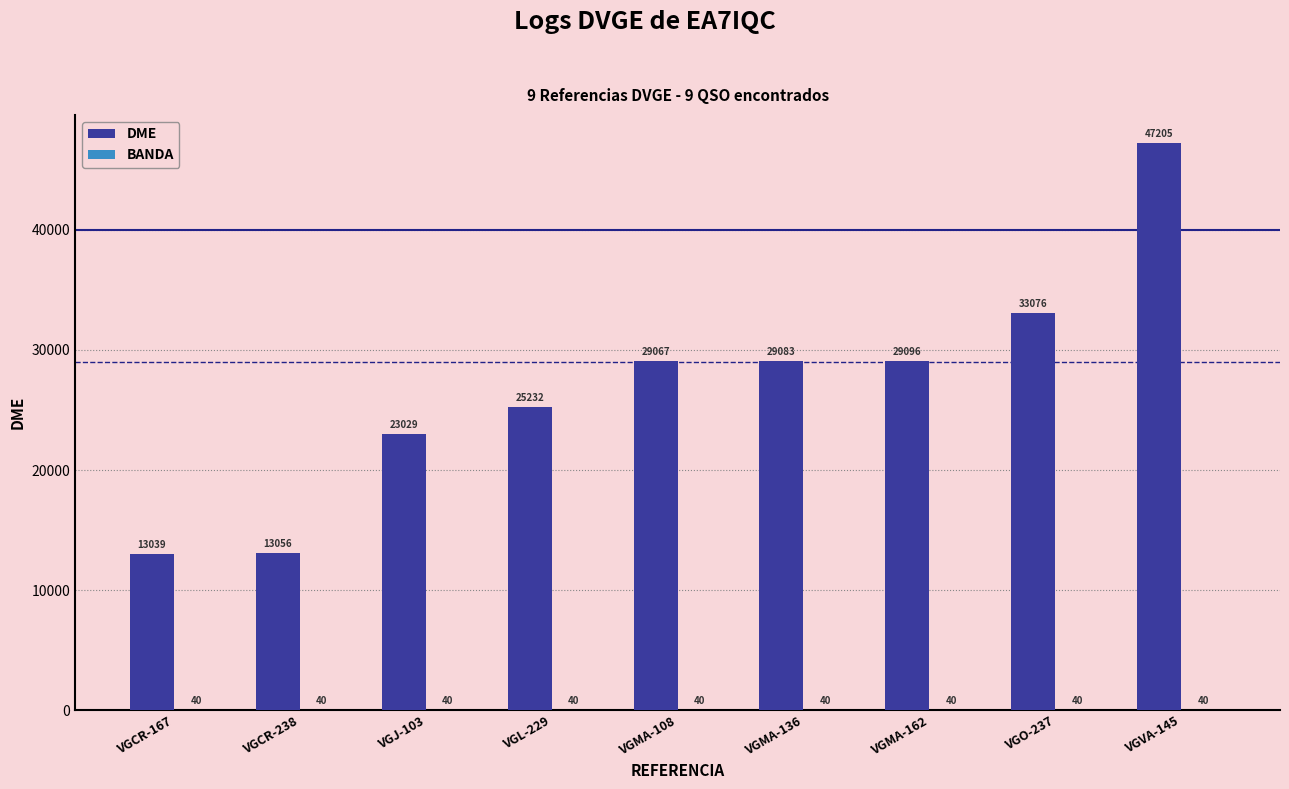

Which series changed the most between VGCR-167 and VGO-237?

DME